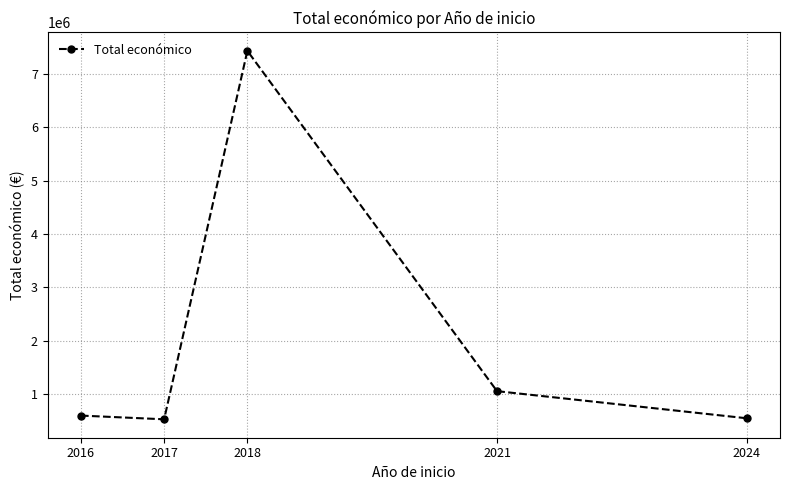

What is the value of the 1st point from the left?

600241